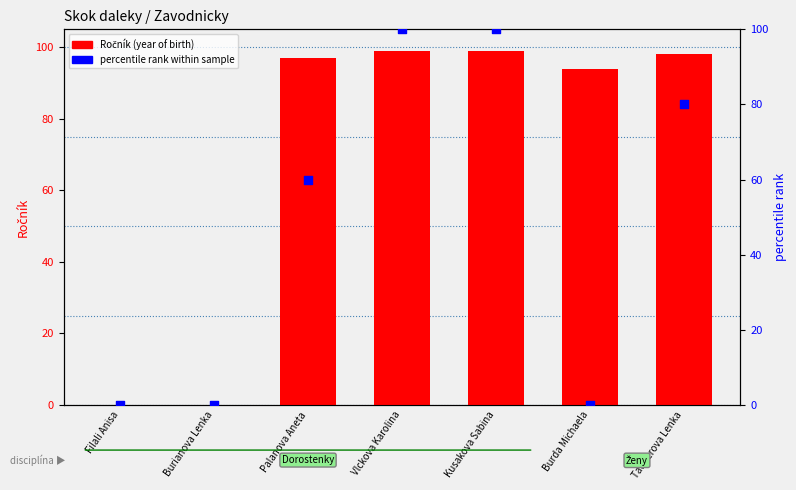

Is the value of Ročník (year of birth) at Filali Anisa greater than the value of percentile rank within sample at Tauberova Lenka?

No